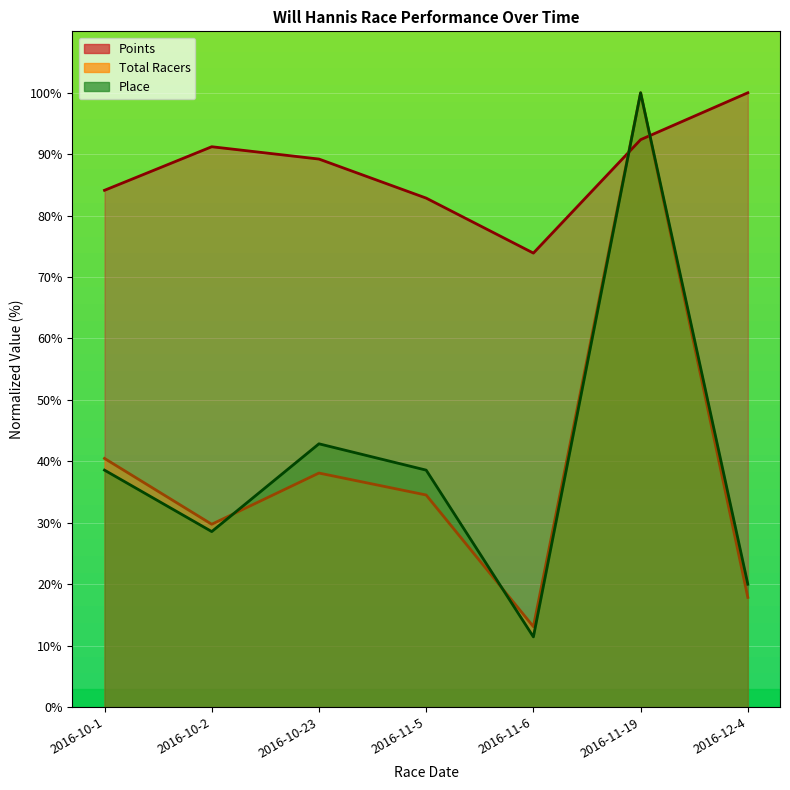

What is the total value across all series at 2016-10-1?

163.2